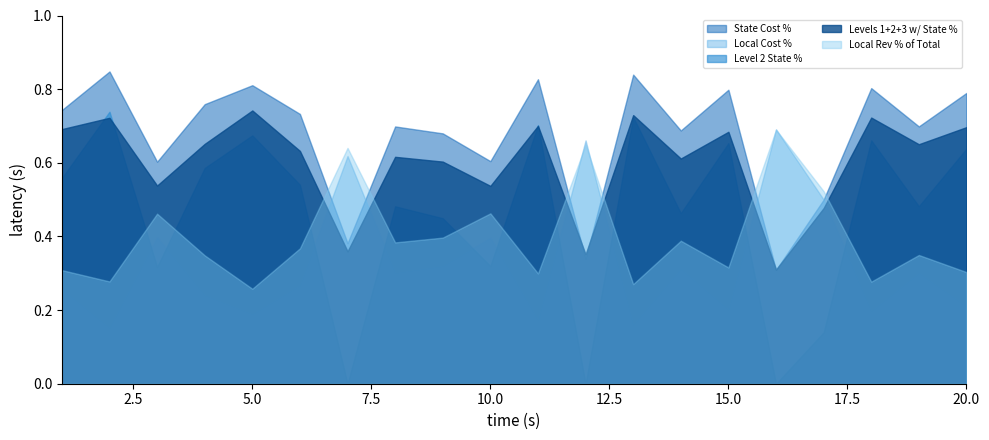

Count the Levels 1+2+3 w/ State % values in the range 0 to 1.

20